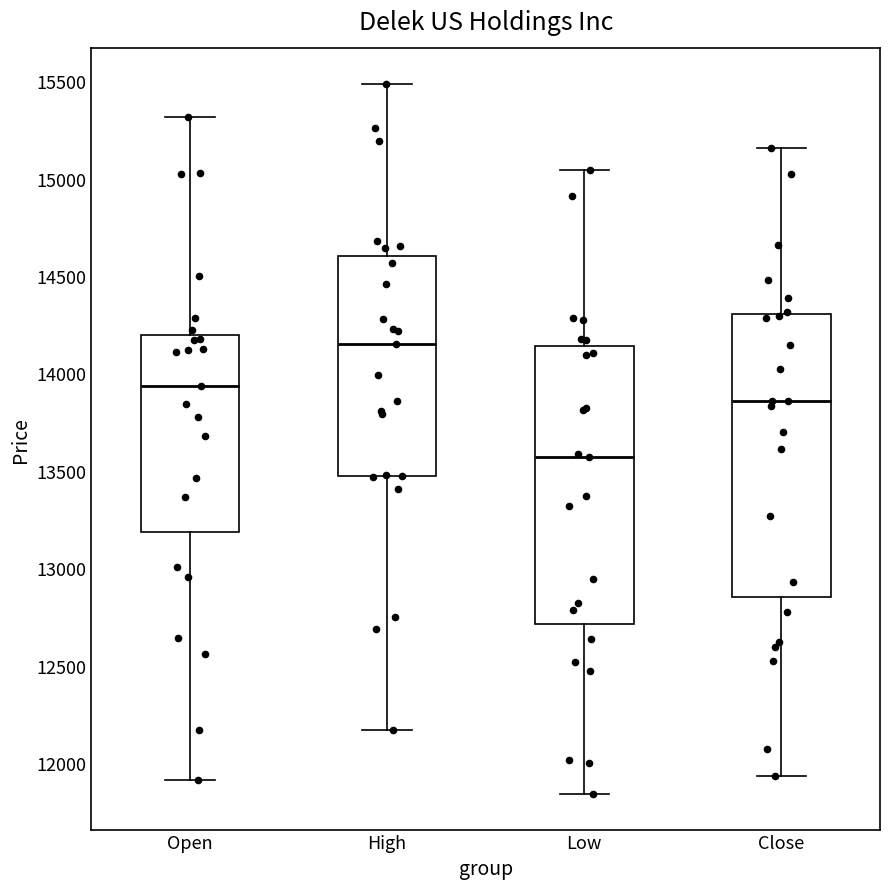

Reading left to right, transcribe this box plot: for each box, give where its median line is, the range the box spans, and where its two whiskers end, as read against the y-axis. The values are not printed on the chart, so give them approximately, as read against the axis.

Open: median 13950, box 13200 to 14200, whiskers 11900 to 15300
High: median 14150, box 13450 to 14600, whiskers 12150 to 15500
Low: median 13550, box 12700 to 14150, whiskers 11850 to 15050
Close: median 13850, box 12850 to 14300, whiskers 11950 to 15150